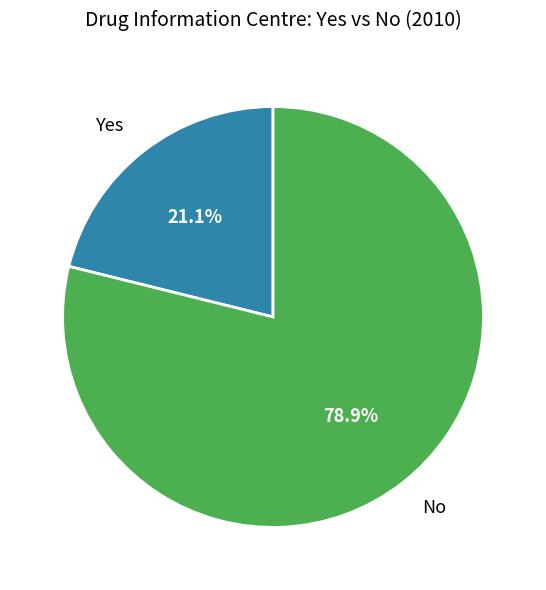

Combined, what portion of the pie is No and Yes?

100.0%